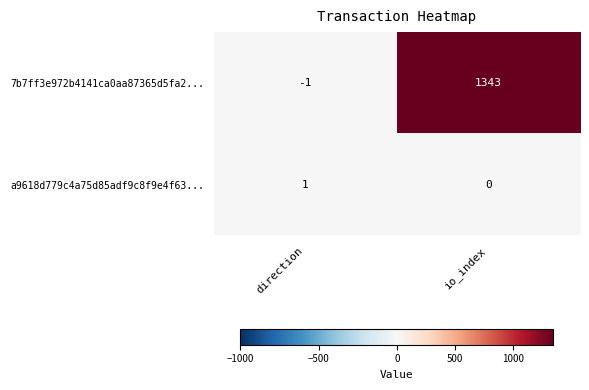

At which label is a9618d779c4a75d85adf9c8f9e4f63... closest to 0?

io_index